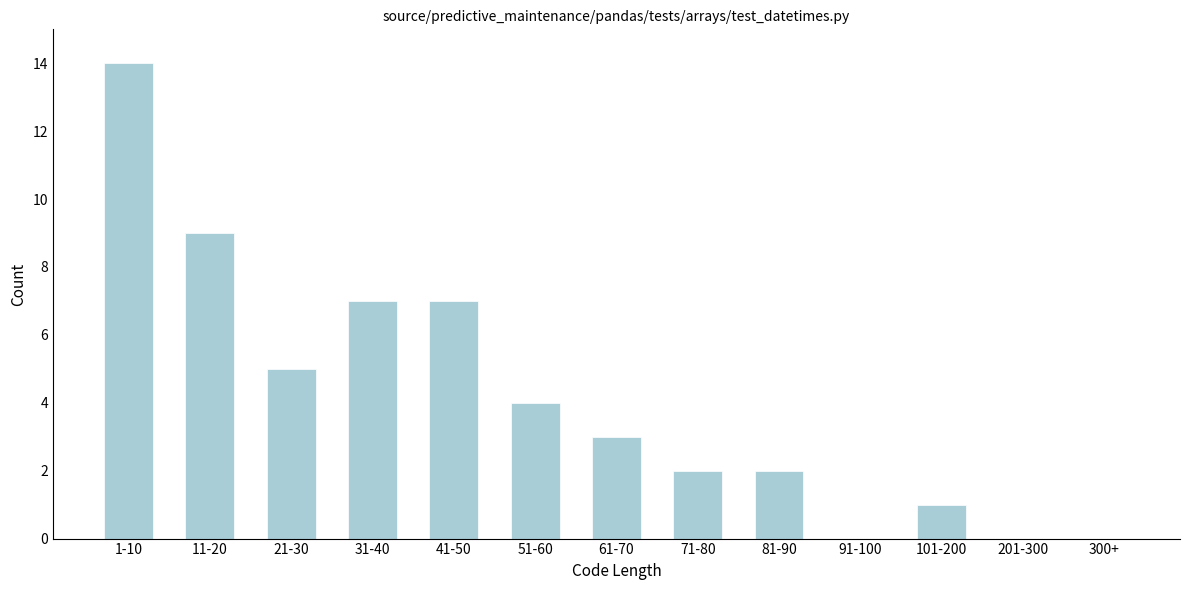

Reading left to right, transcribe all the data shown in this chart.

1-10=14	11-20=9	21-30=5	31-40=7	41-50=7	51-60=4	61-70=3	71-80=2	81-90=2	91-100=0	101-200=1	201-300=0	300+=0